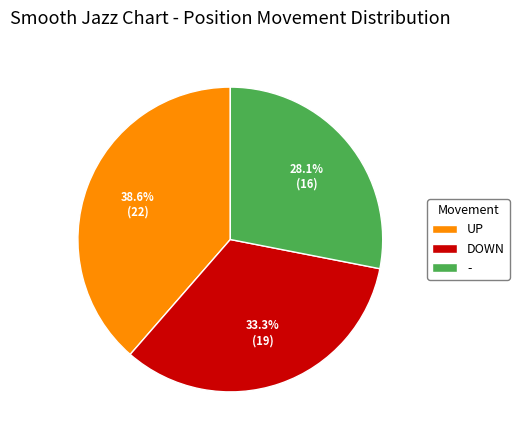

What percentage do - and UP together represent?

66.7%